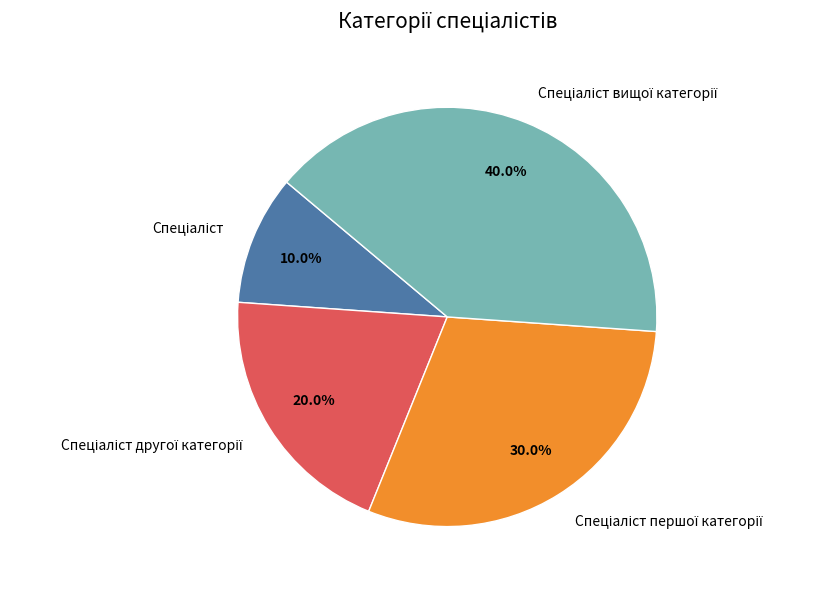

Is there a majority slice in this chart?

No